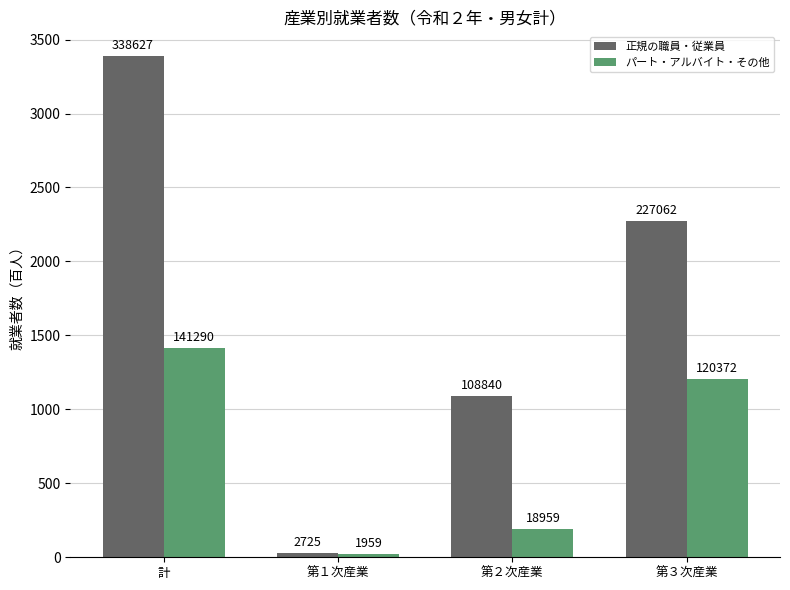

Which has a higher value, 第２次産業 or 計?

計